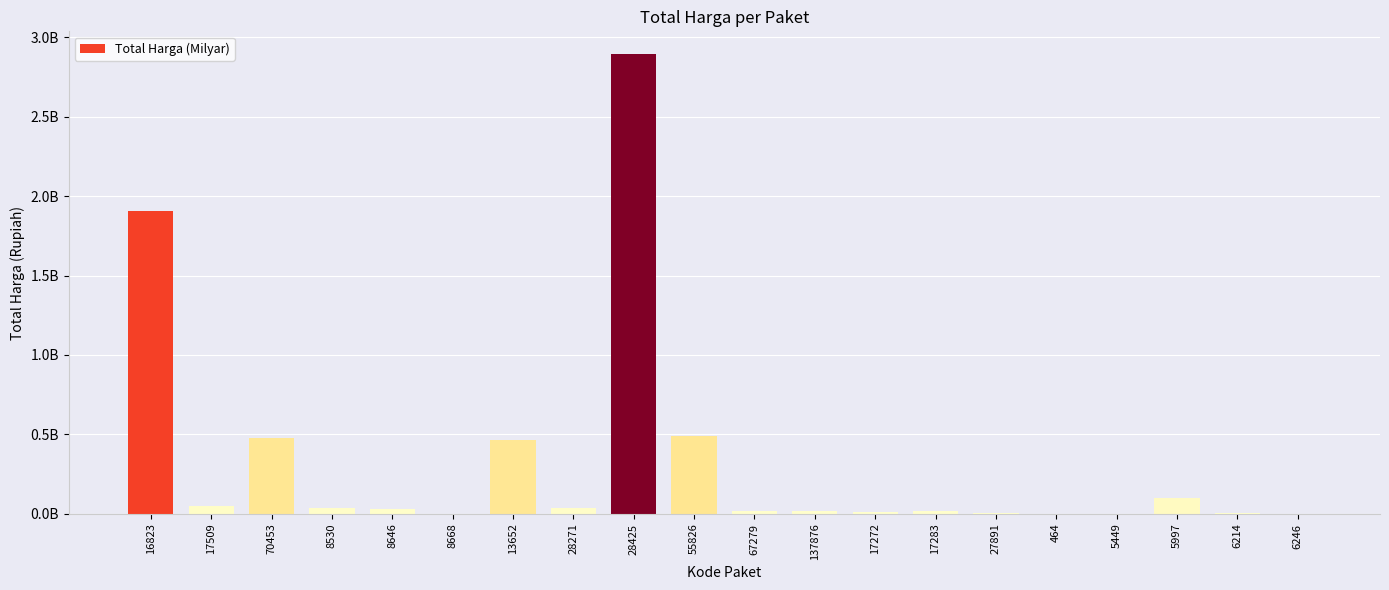

List the labels in order of value, largest first.

28425, 16823, 55826, 70453, 13652, 5997, 17509, 28271, 8530, 8646, 67279, 137876, 17283, 17272, 27891, 6214, 8668, 464, 6246, 5449